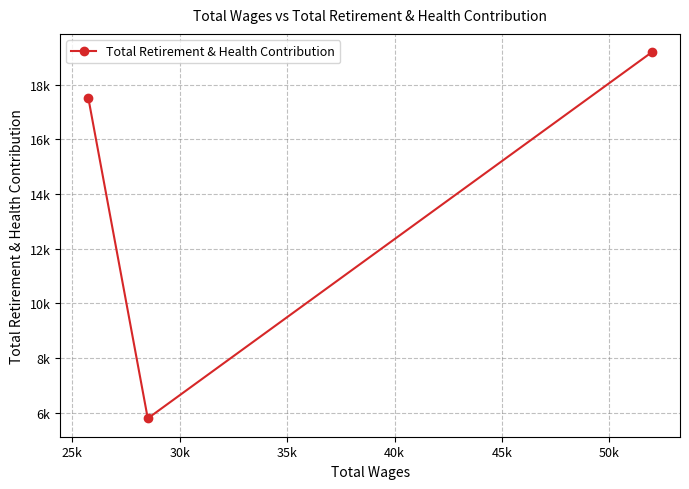

Does the chart have visible grid lines?

Yes